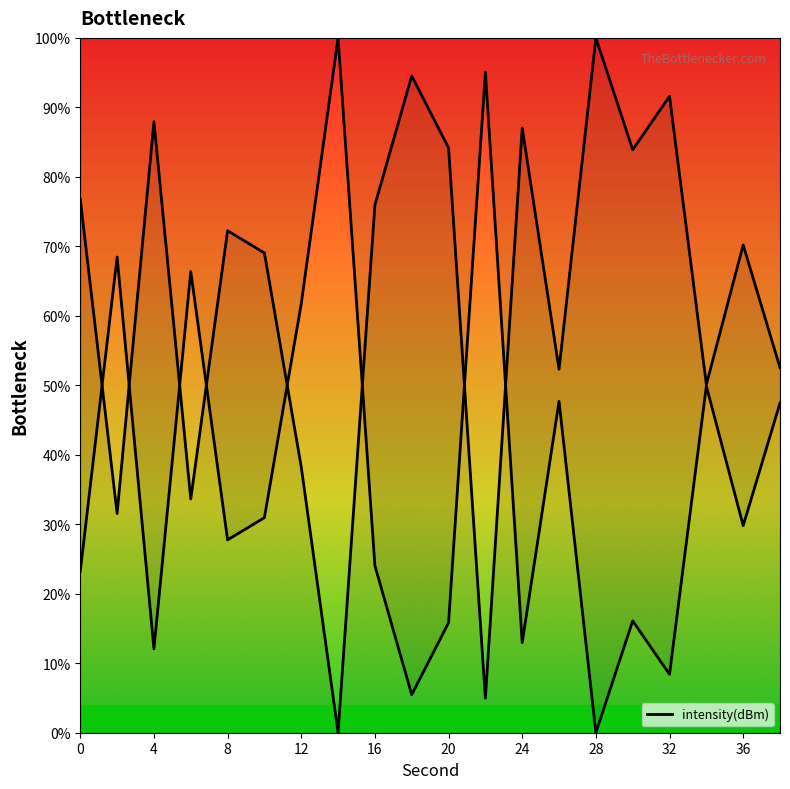

What is the difference between the maximum and second lowest values?

95.0